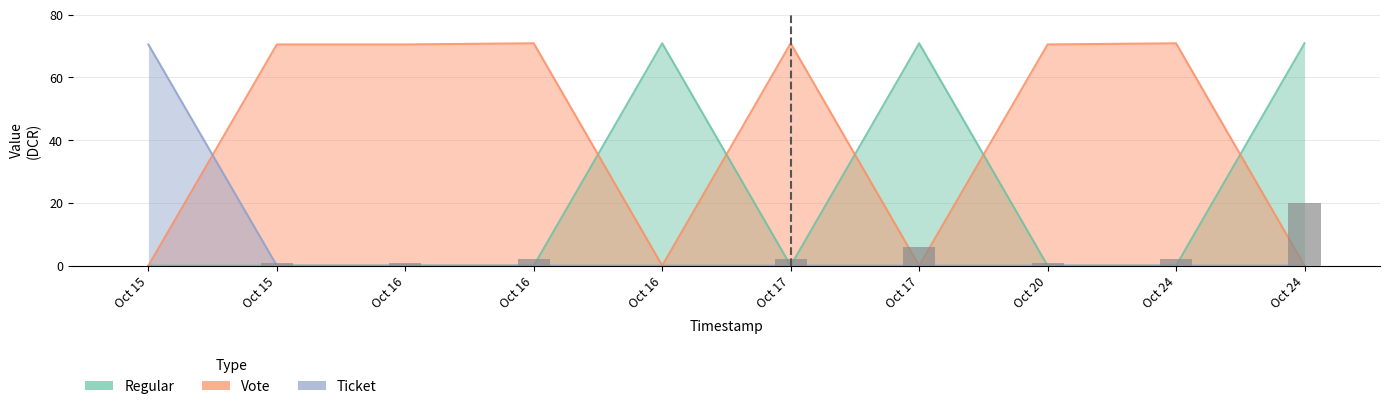

What is the total value across all series at Oct 24?

70.8